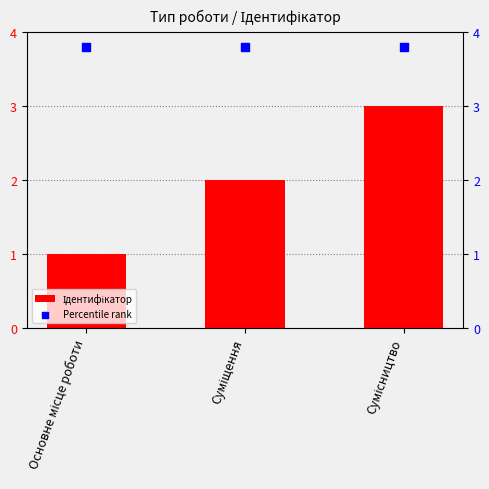

What is the total value across all series at Суміщення?

5.8